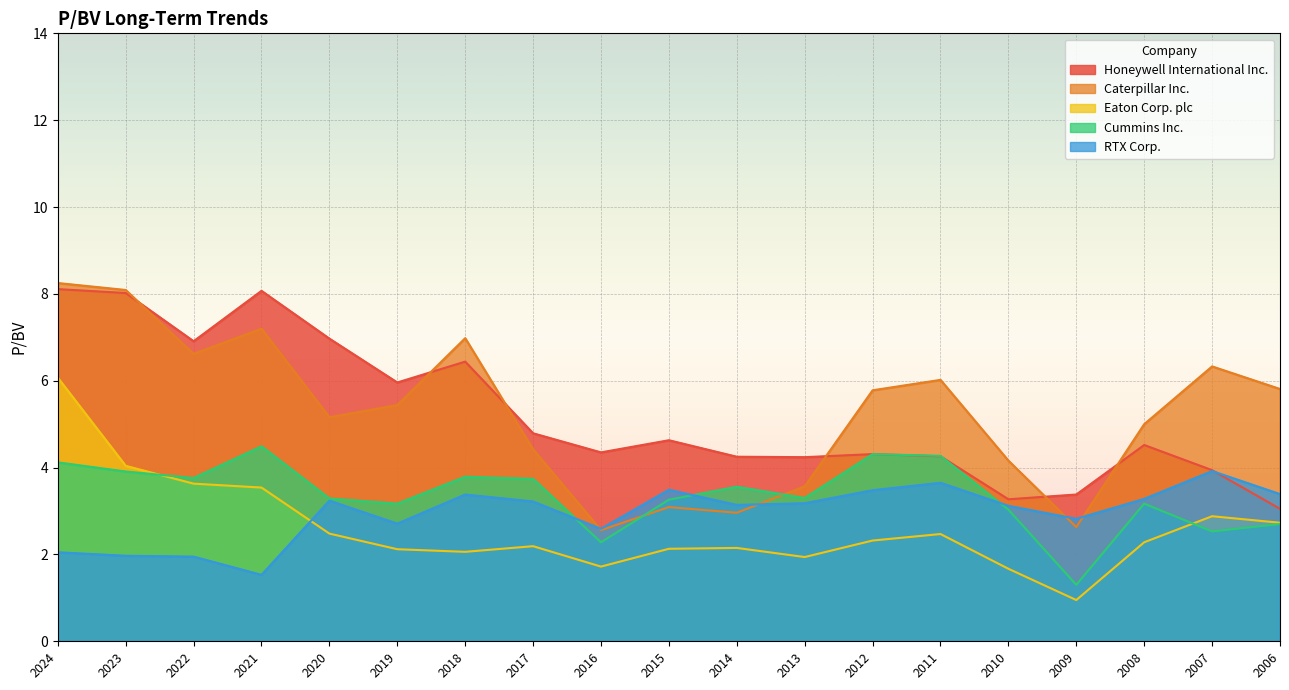

Read the Cummins Inc. value at 2020.

3.3